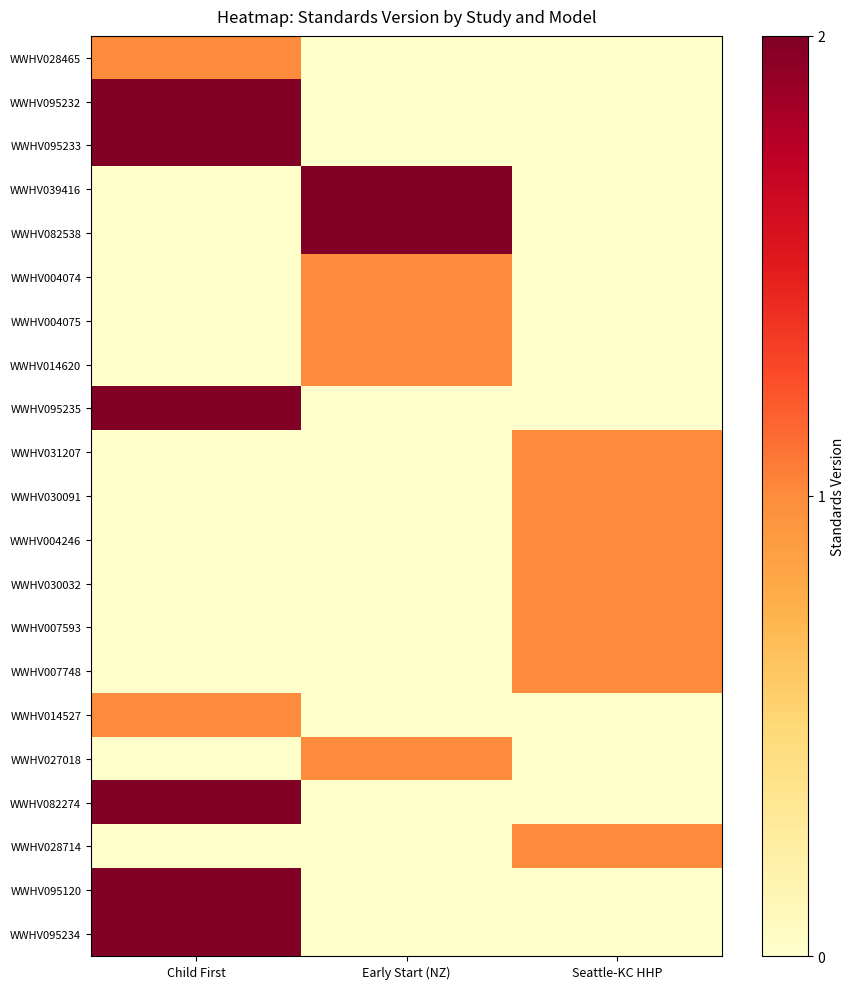

Which category has the lowest value across all series?

Early Start (NZ)